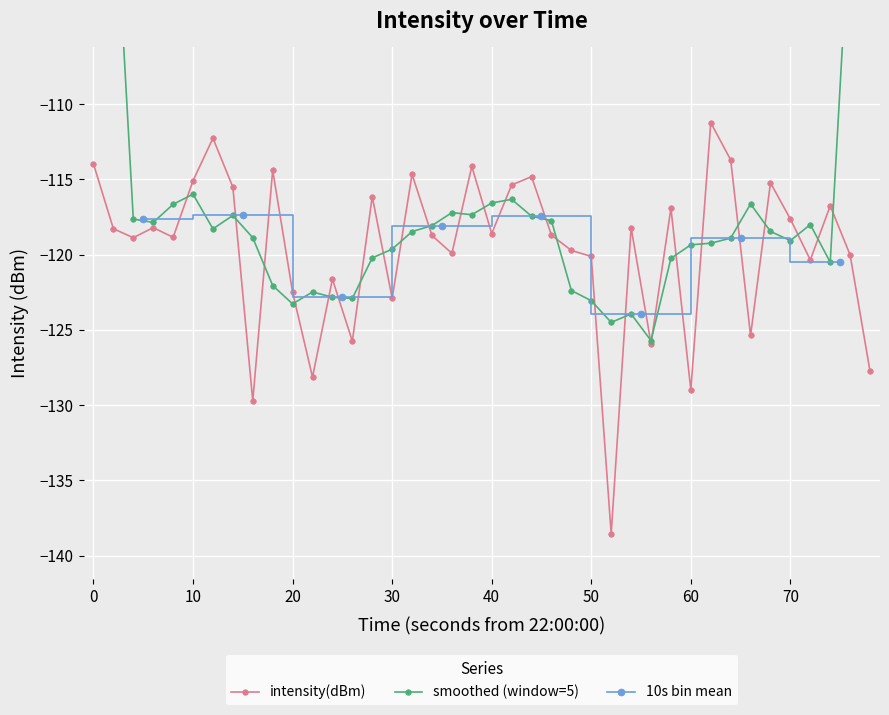

Count the number of values greater than -118.

16